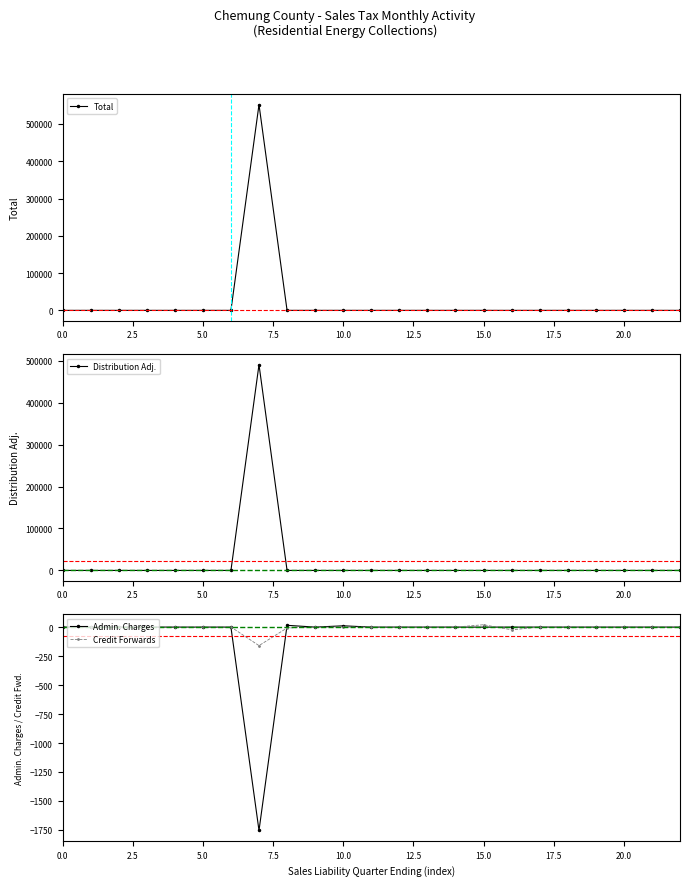

Which series has the largest total across all categories?

Total